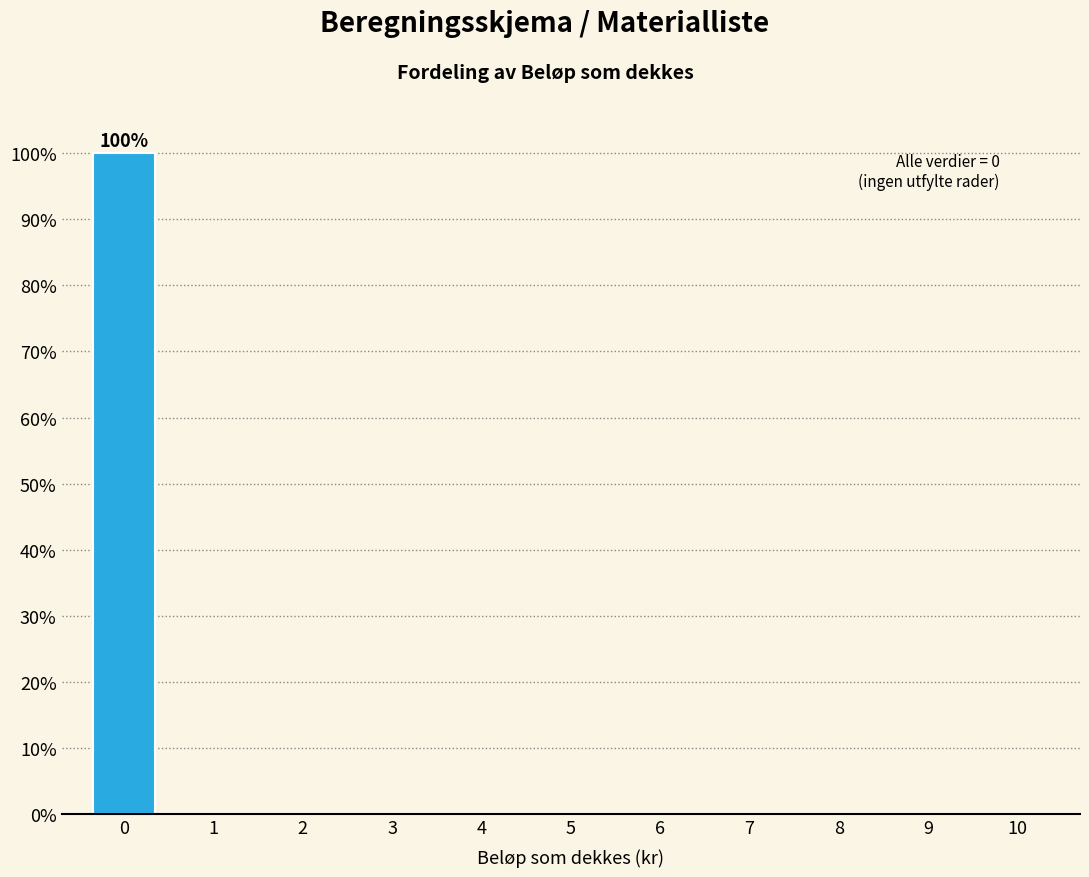

Reading left to right, extract all data points from this chart.

0=100	1=0	2=0	3=0	4=0	5=0	6=0	7=0	8=0	9=0	10=0